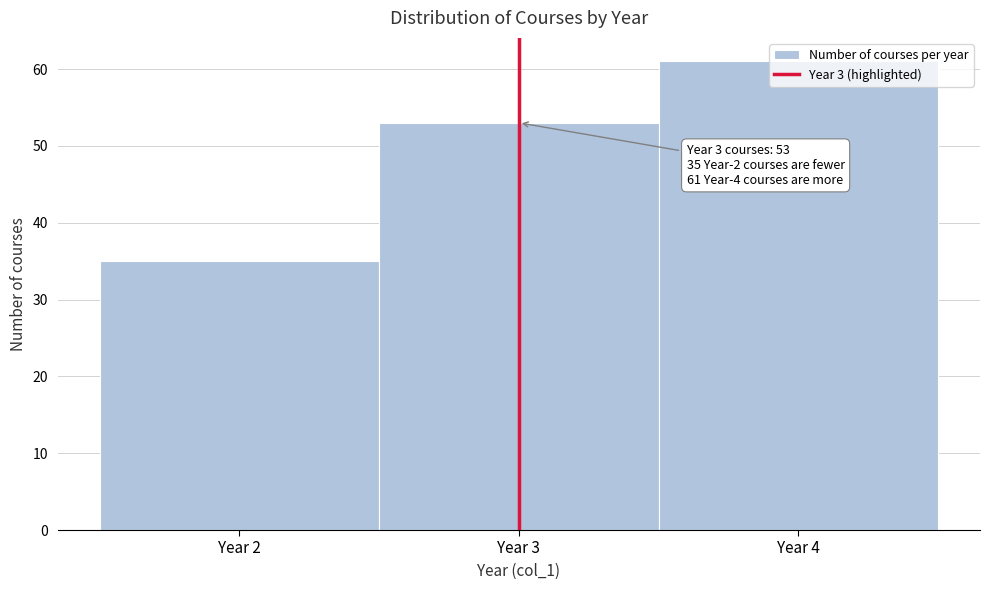

Which range on the x-axis has the tallest bar?

3.5 to 4.5